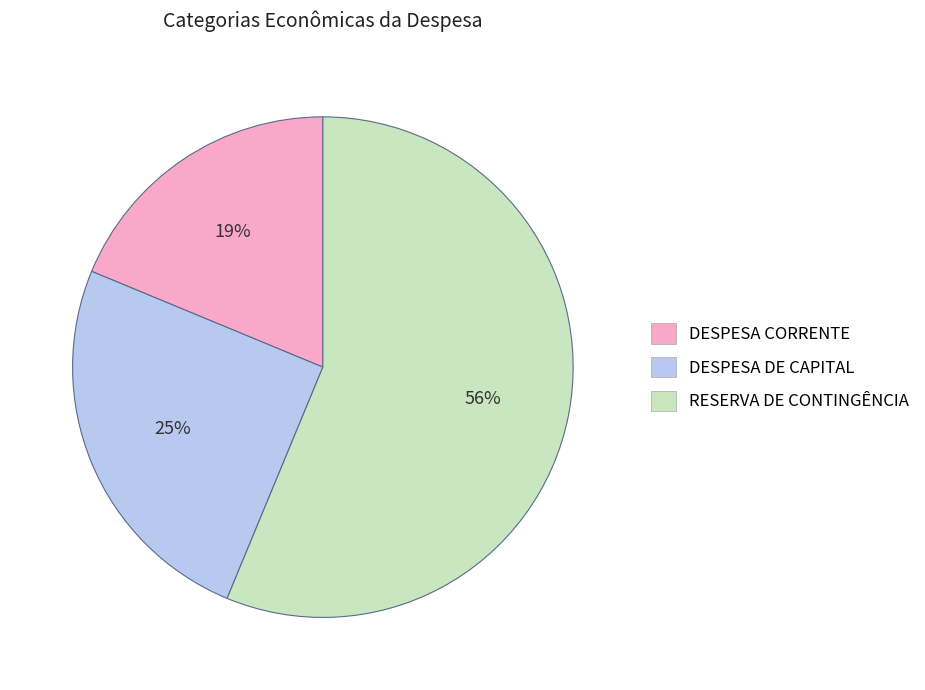

Which slice is the smallest?

DESPESA CORRENTE